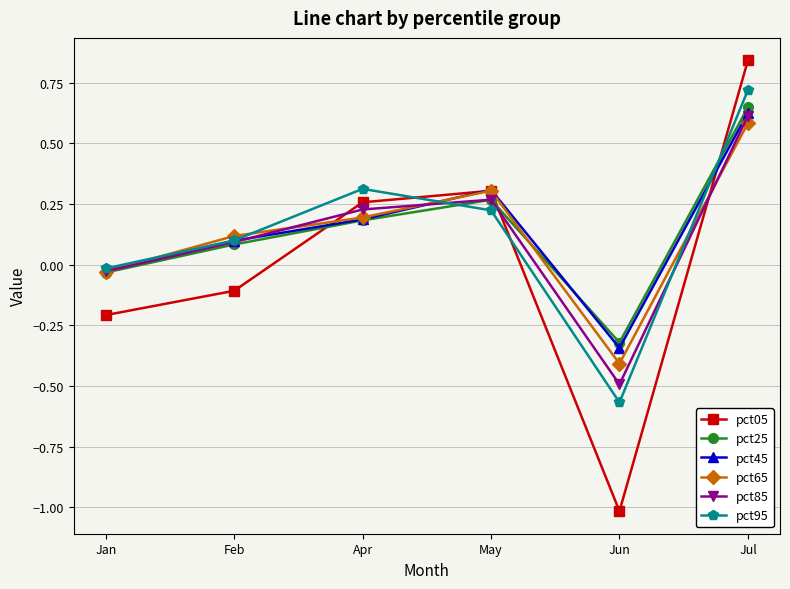

The pct05 series shows 0.3 at May. True or false?

True